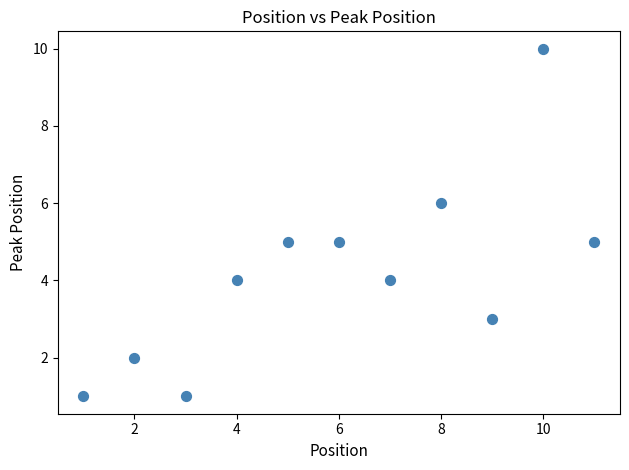

What is the average Y value?

4